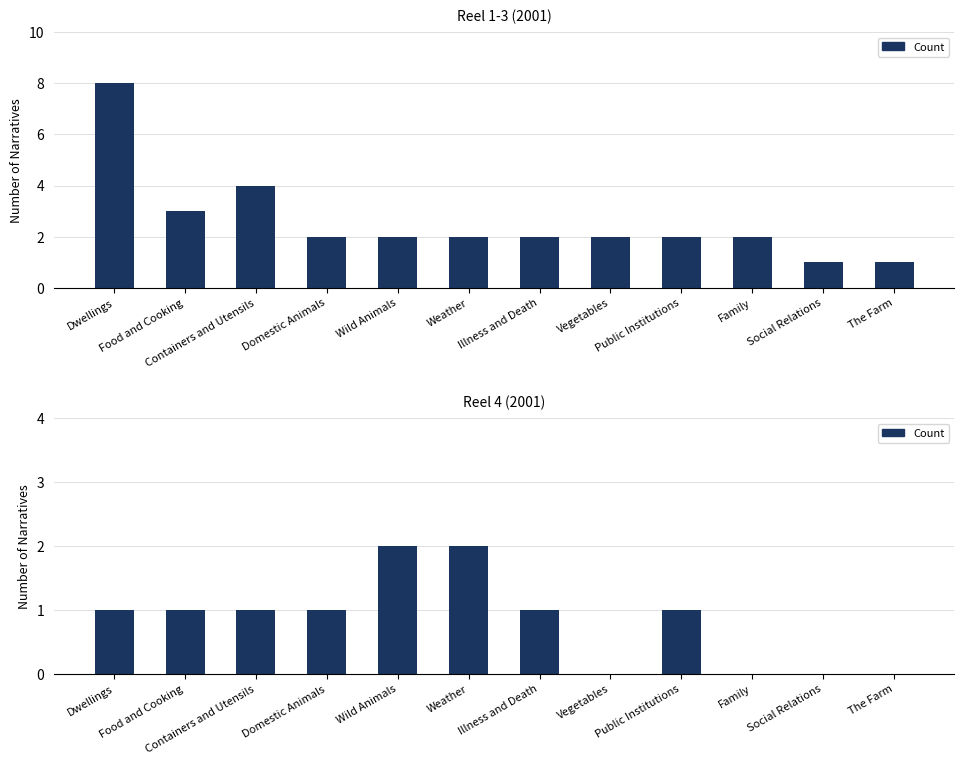

What is the difference between the maximum and second lowest values?

2